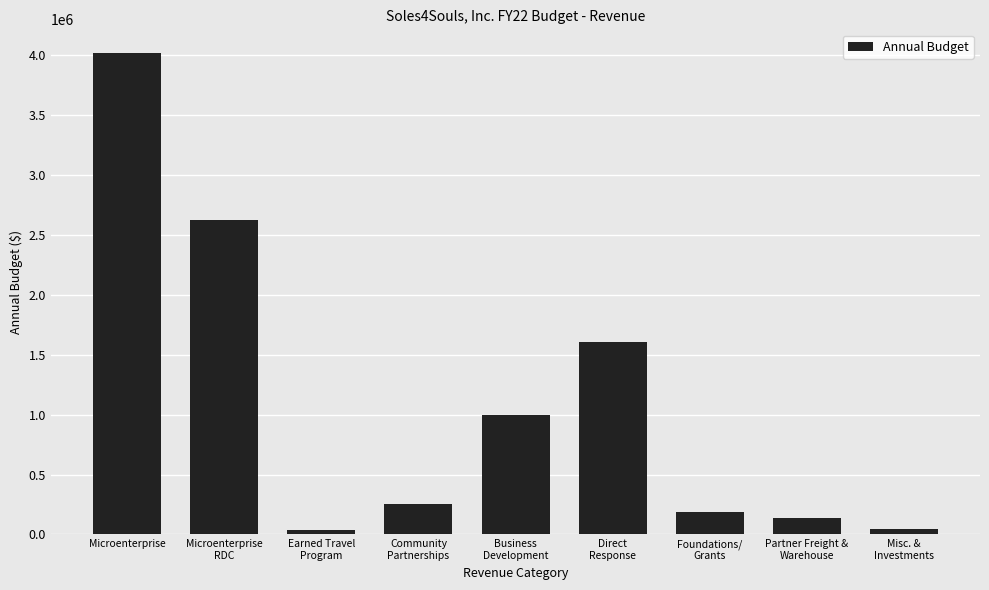

What is the smallest value displayed?

41400